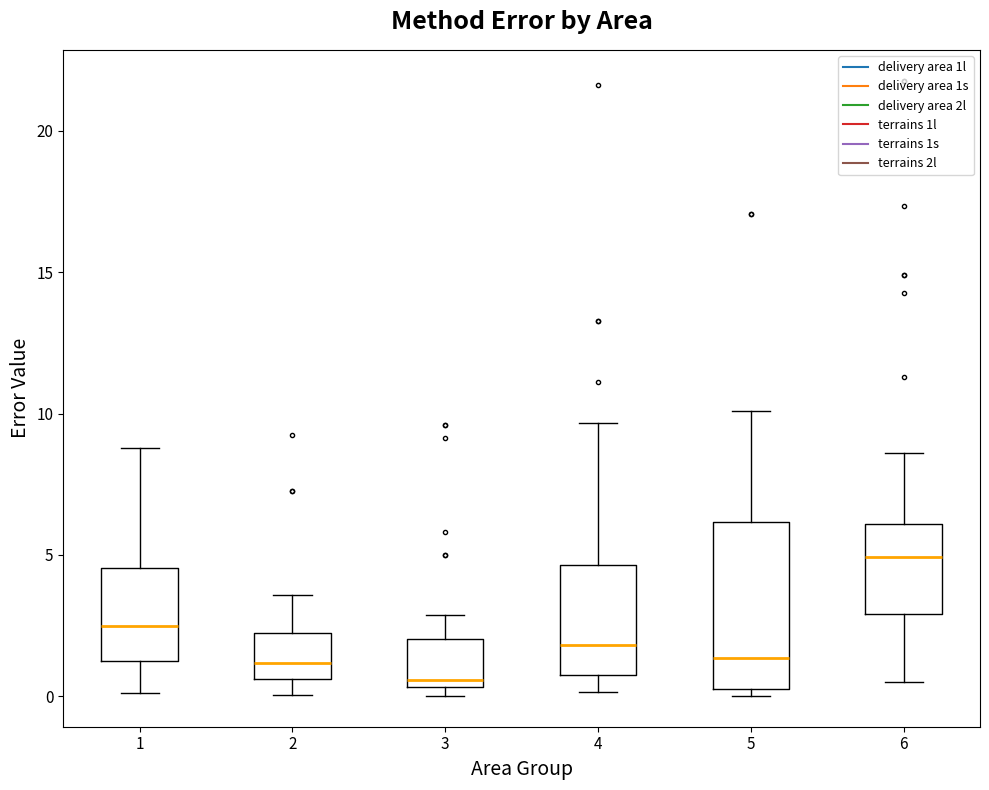

Where does the upper whisker of the box at x = 3 end on the y-axis? The values are not printed on the chart, so give them approximately, as read against the axis.

3.0